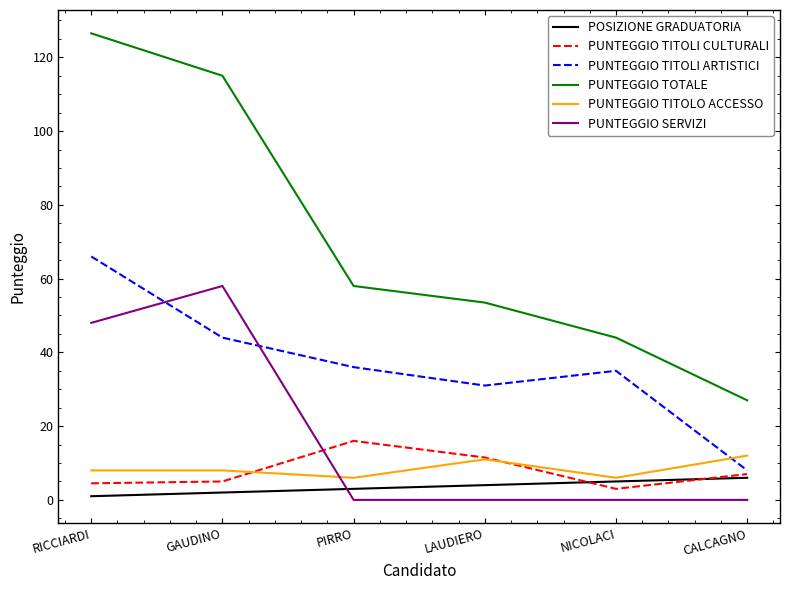

What is the total value across all series at GAUDINO?

232.0